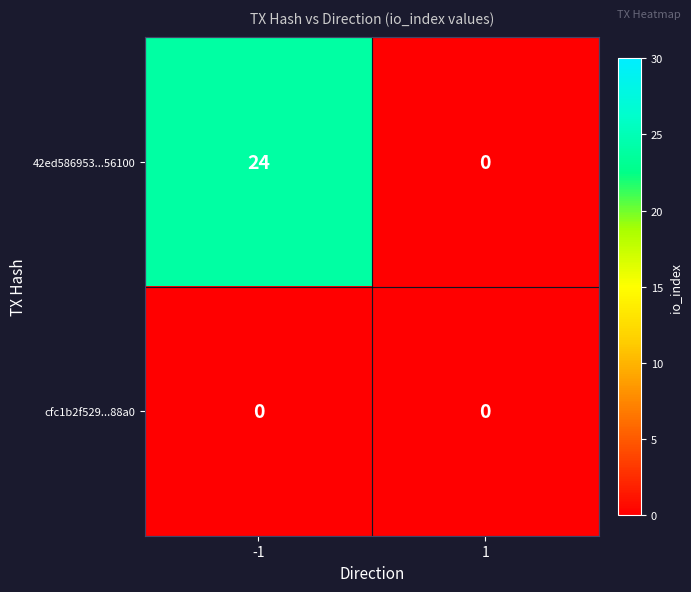

What is the average value of the 42ed586953...56100 series?

12